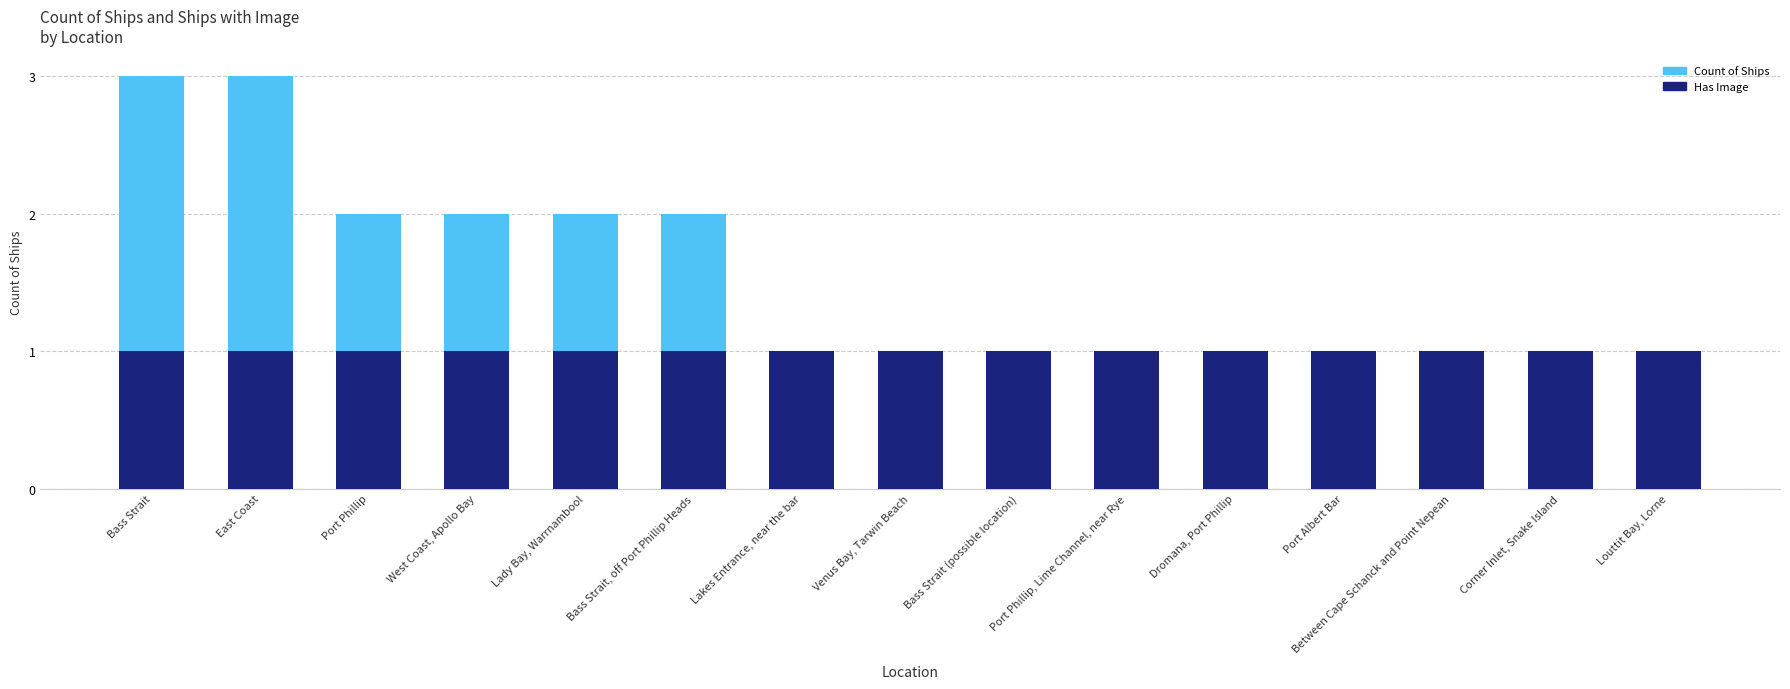

Is it true that Count of Ships equals 1 at Between Cape Schanck and Point Nepean?

True